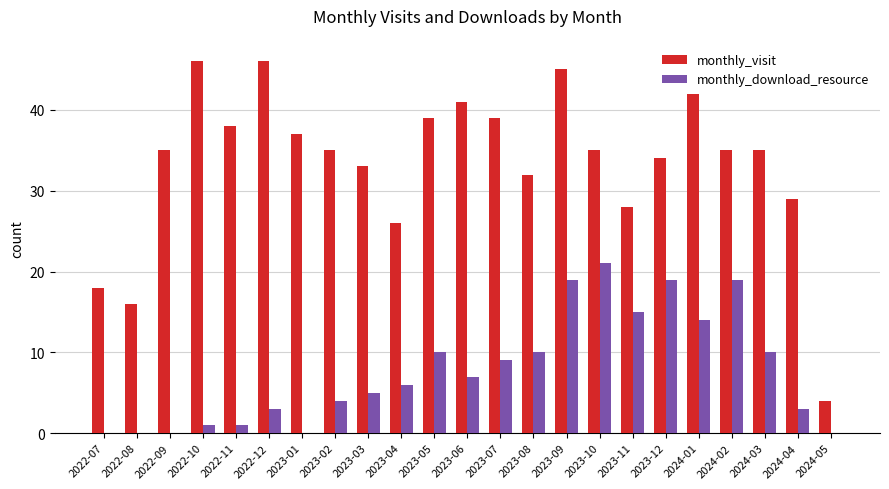

Are the bars grouped side by side (vs. stacked)?

Yes